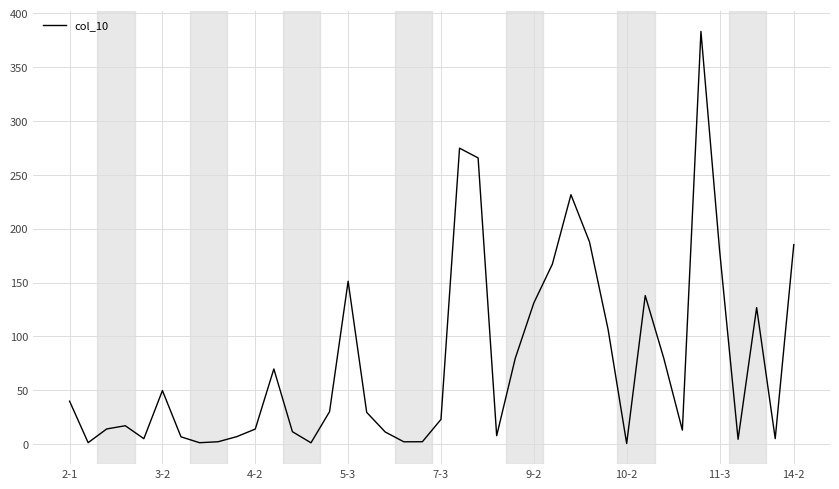

What is the sum of all values?

3058.7